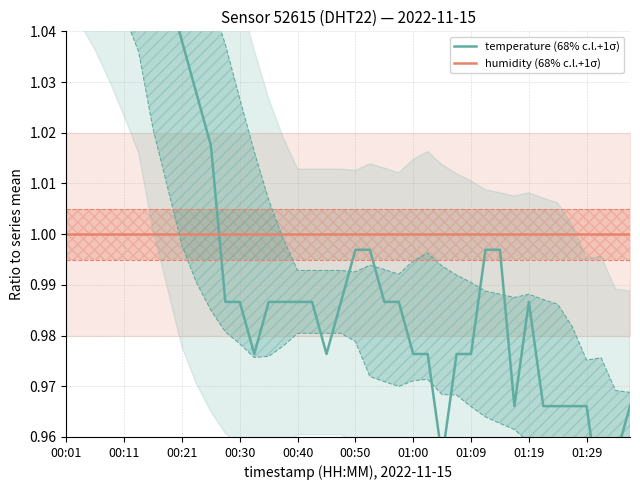

How many intersections are there between humidity (68% c.l.+1σ) and temperature (68% c.l.+1σ)?

1